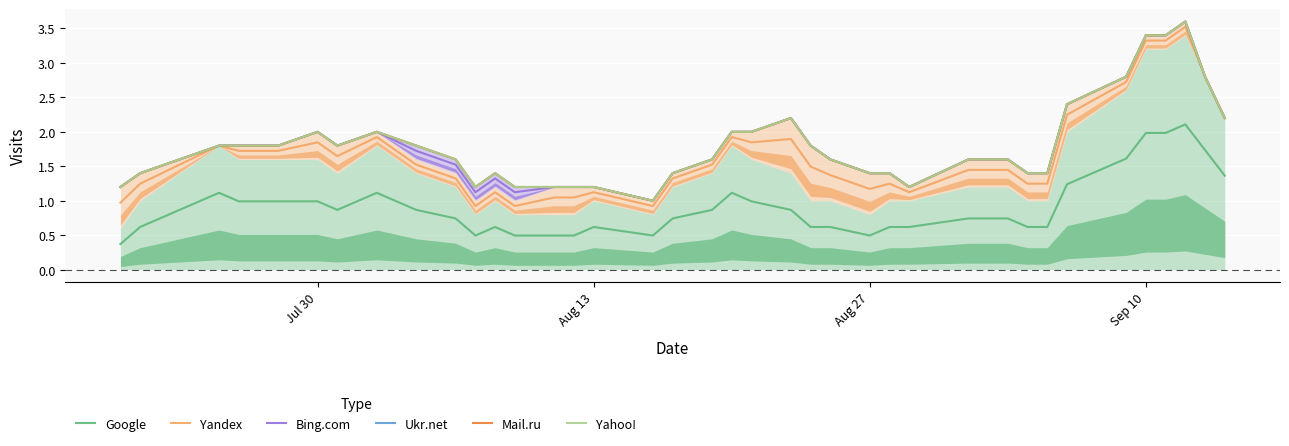

What is the minimum value for Yandex?

0.9